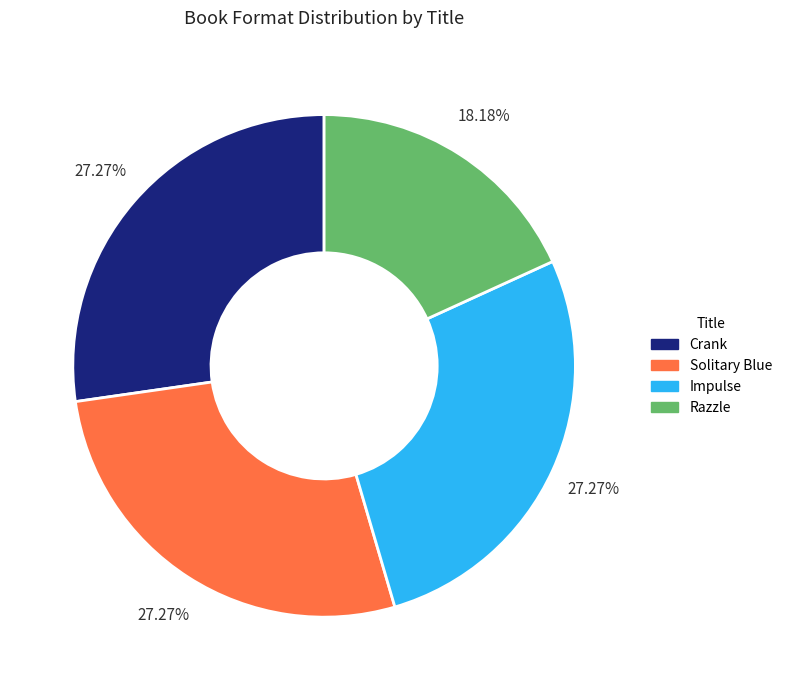

Is it true that Crank is 27% of the pie?

True